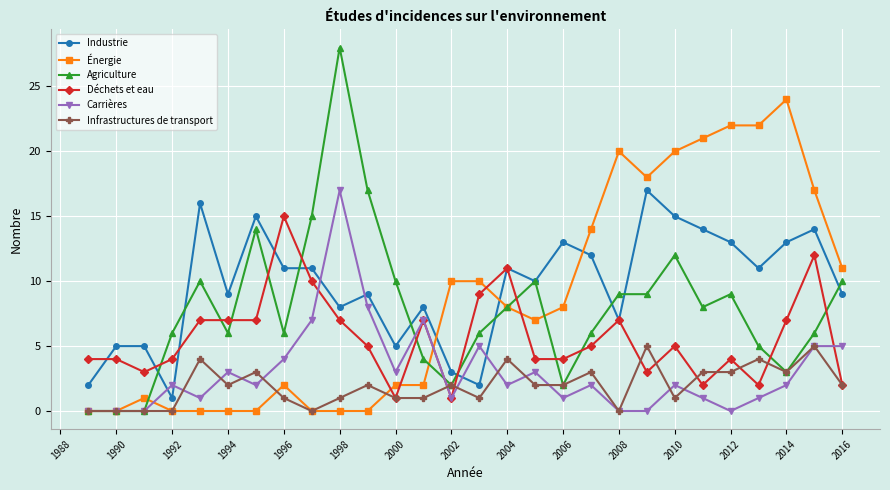

What is the average value of the Infrastructures de transport series?

2